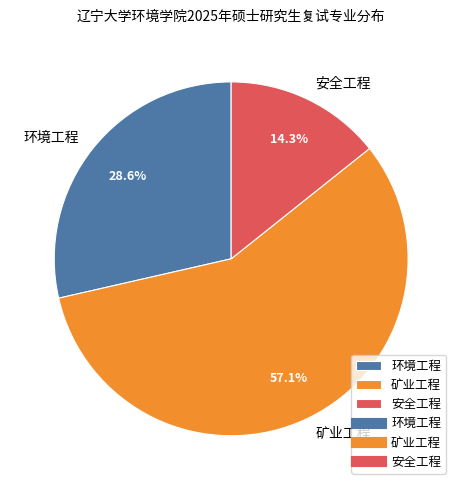

Does any single category account for the majority?

Yes